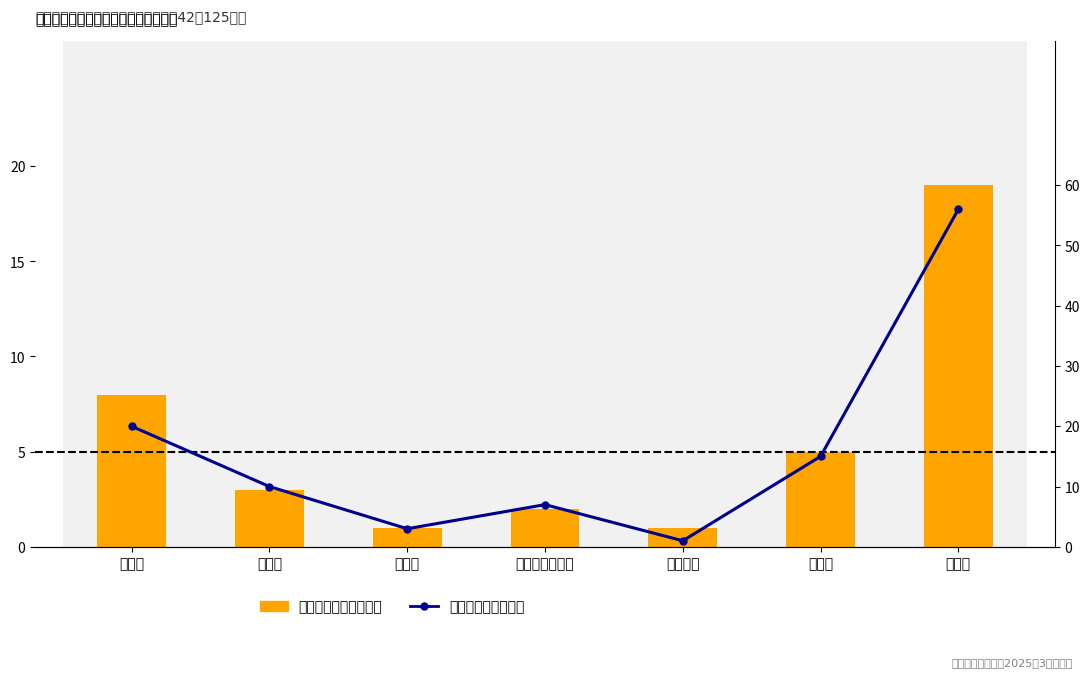

The 监测对象户数（左轴） series shows 0 at 府河镇. True or false?

False